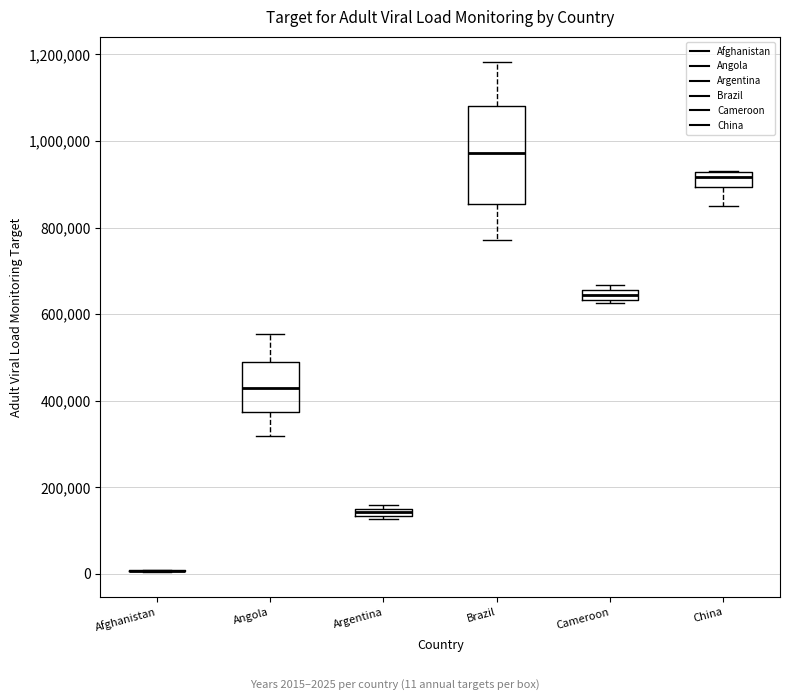

Comparing the boxes themselves (not the whiskers), which one is the tallest?

Brazil